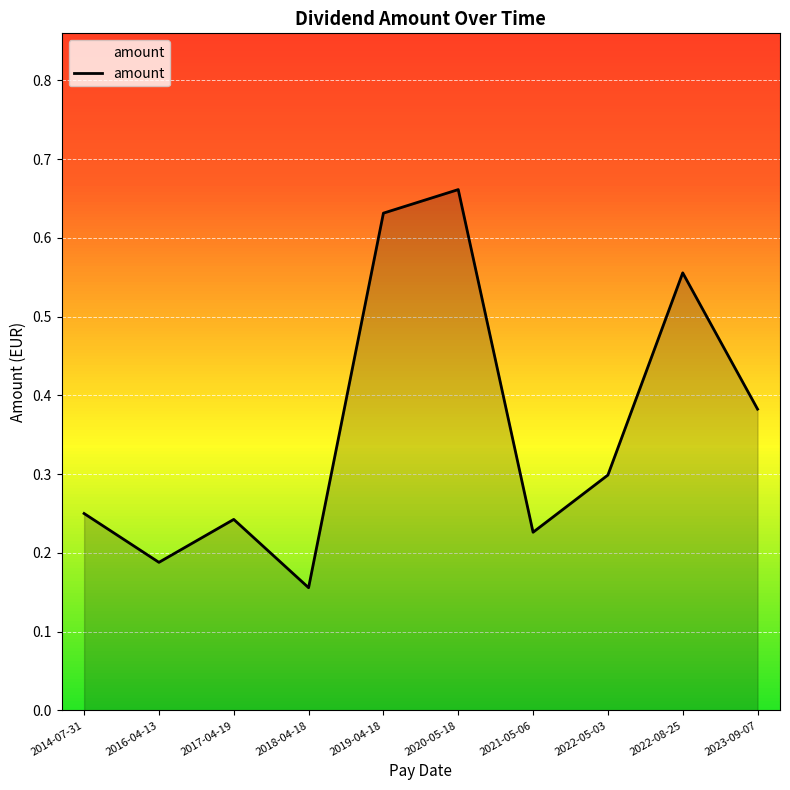

Rank the categories by value from highest to lowest.

2020-05-18, 2019-04-18, 2022-08-25, 2023-09-07, 2022-05-03, 2014-07-31, 2017-04-19, 2021-05-06, 2016-04-13, 2018-04-18